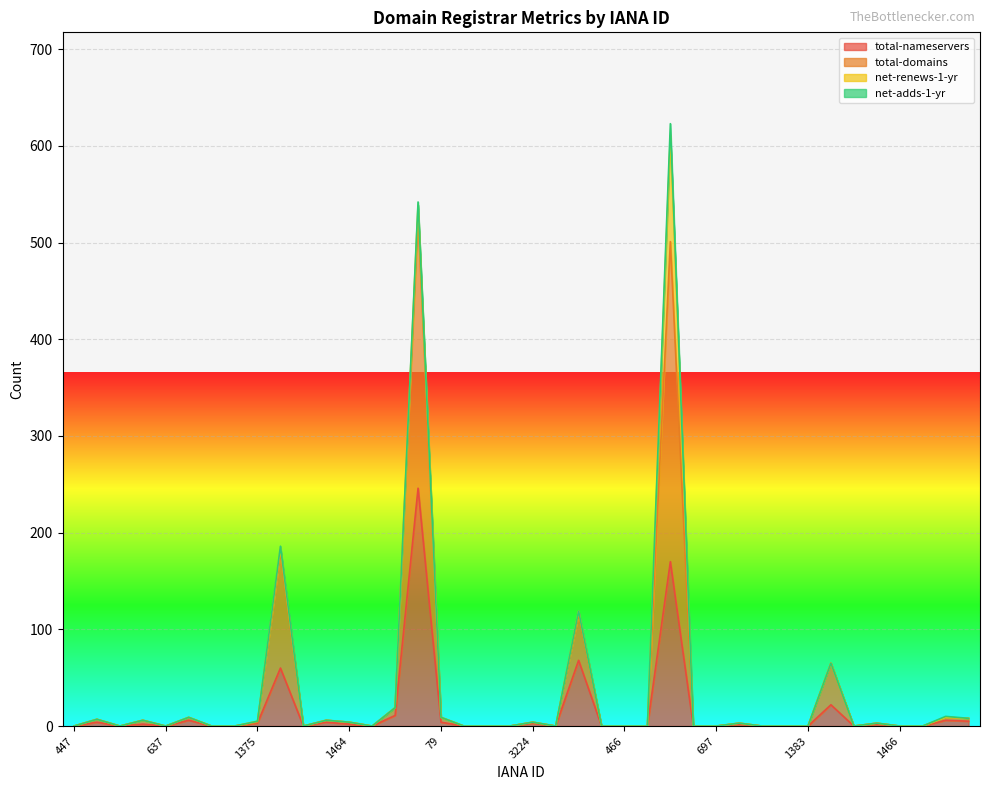

What is the difference between the second highest and second lowest values in the total-domains series?

542